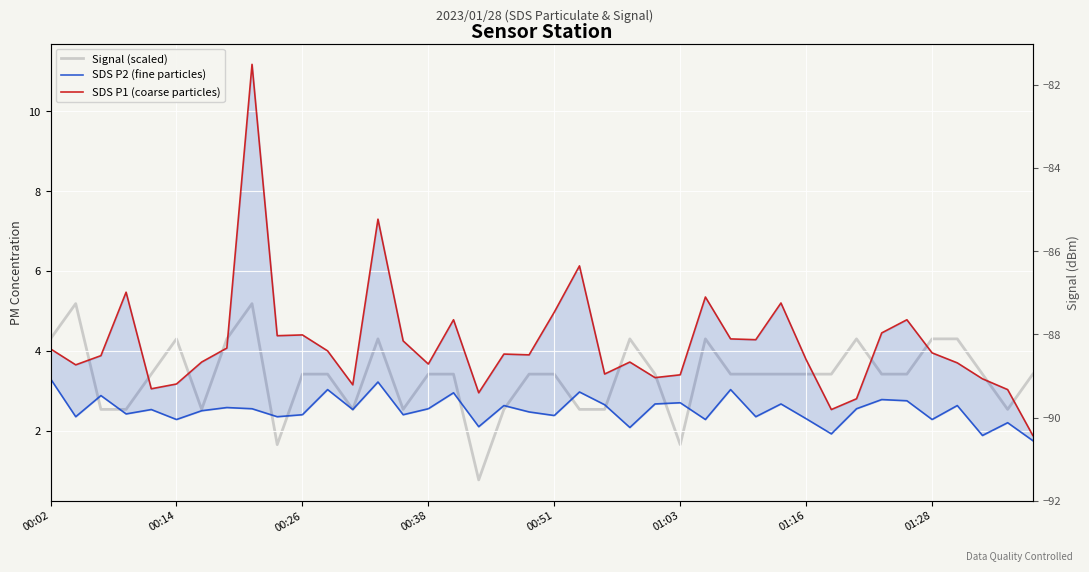

At which category does SDS P1 (coarse particles) reach its first local valley?

00:14